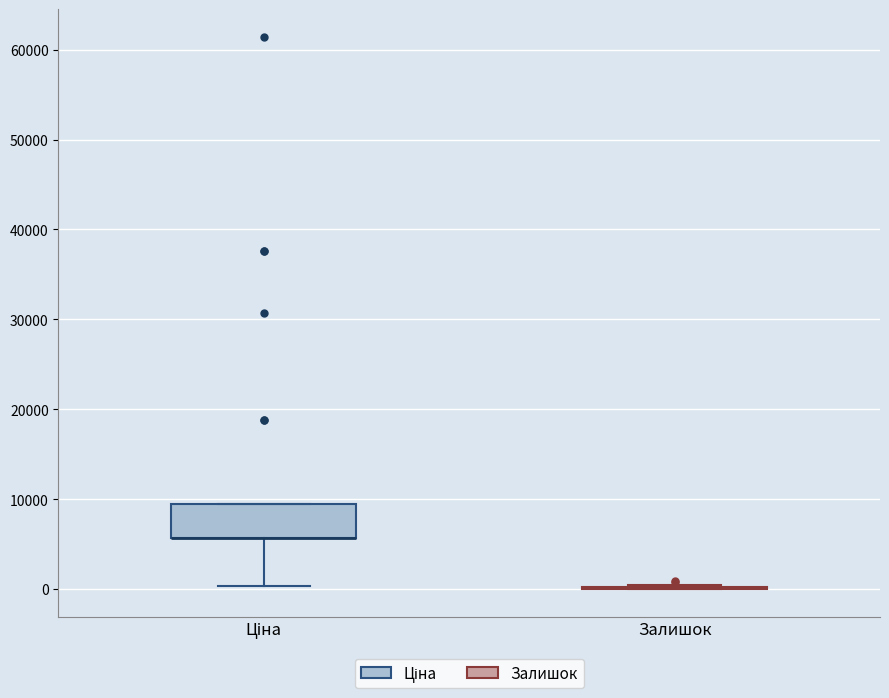

Where is the lower edge of the box for Ціна on the y-axis? The values are not printed on the chart, so give them approximately, as read against the axis.

6000